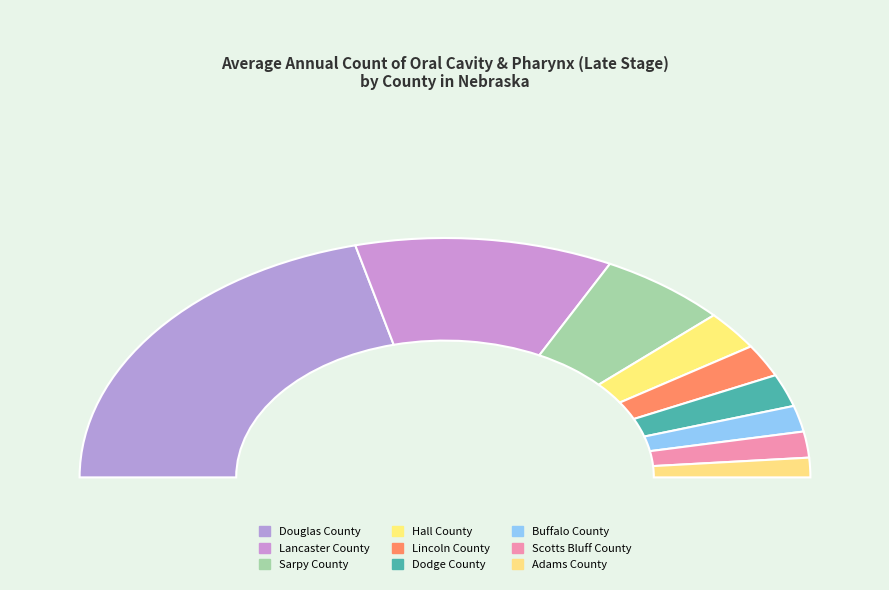

To the nearest percent, what percentage of the pie is Hall County?

5%